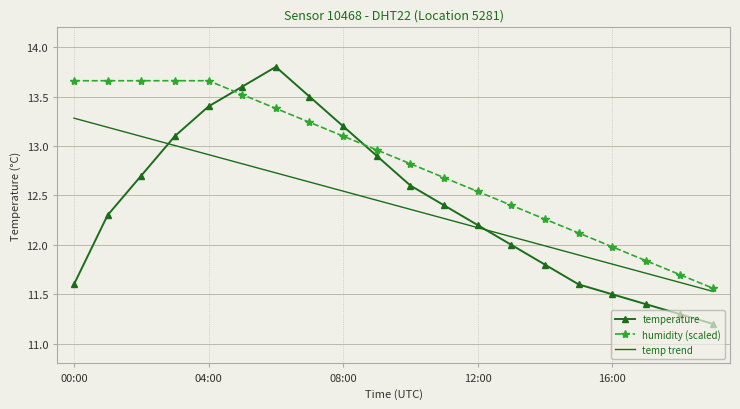

Which series has the largest total across all categories?

humidity (scaled)